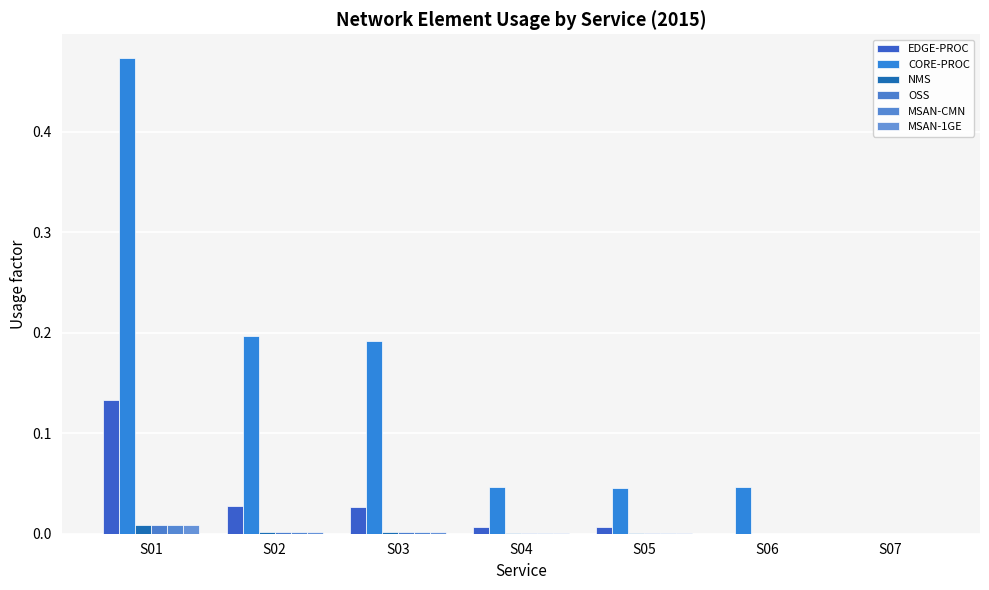

How many distinct data groups are displayed?

6